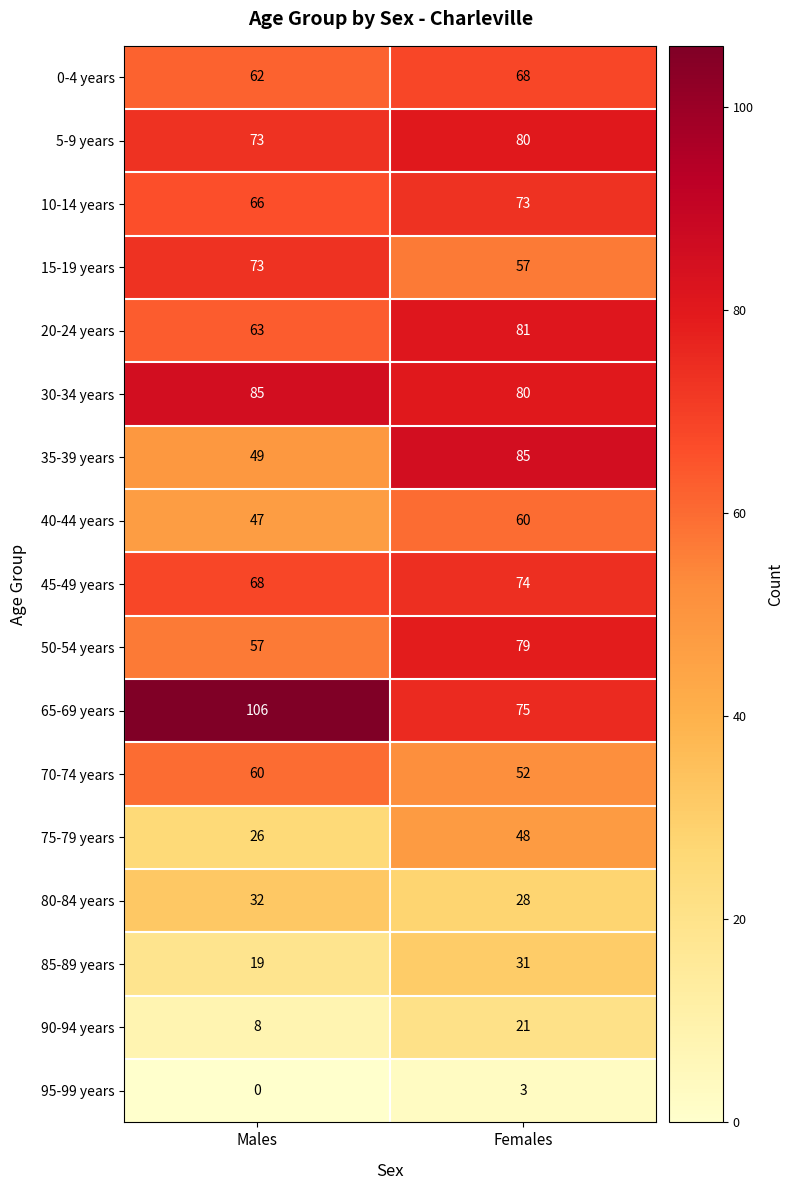

What is the sum of all 85-89 years values?

50